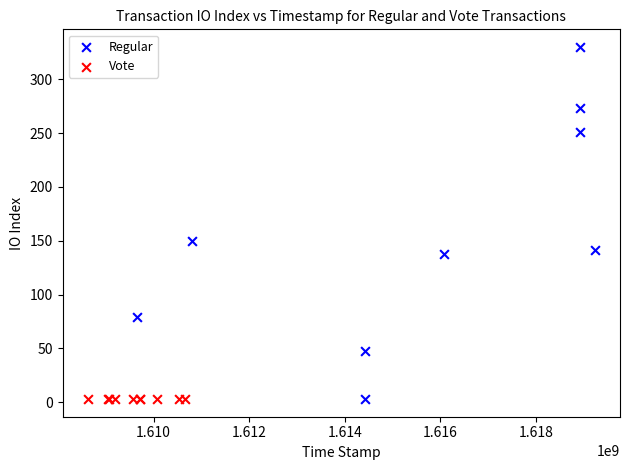

Which series reaches the maximum Y coordinate?

Regular